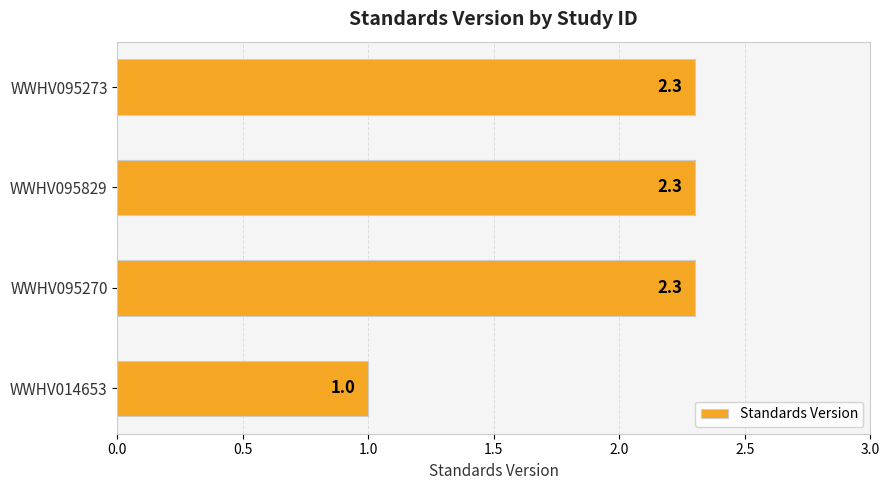

What is the approximate value at WWHV095829?

2.3